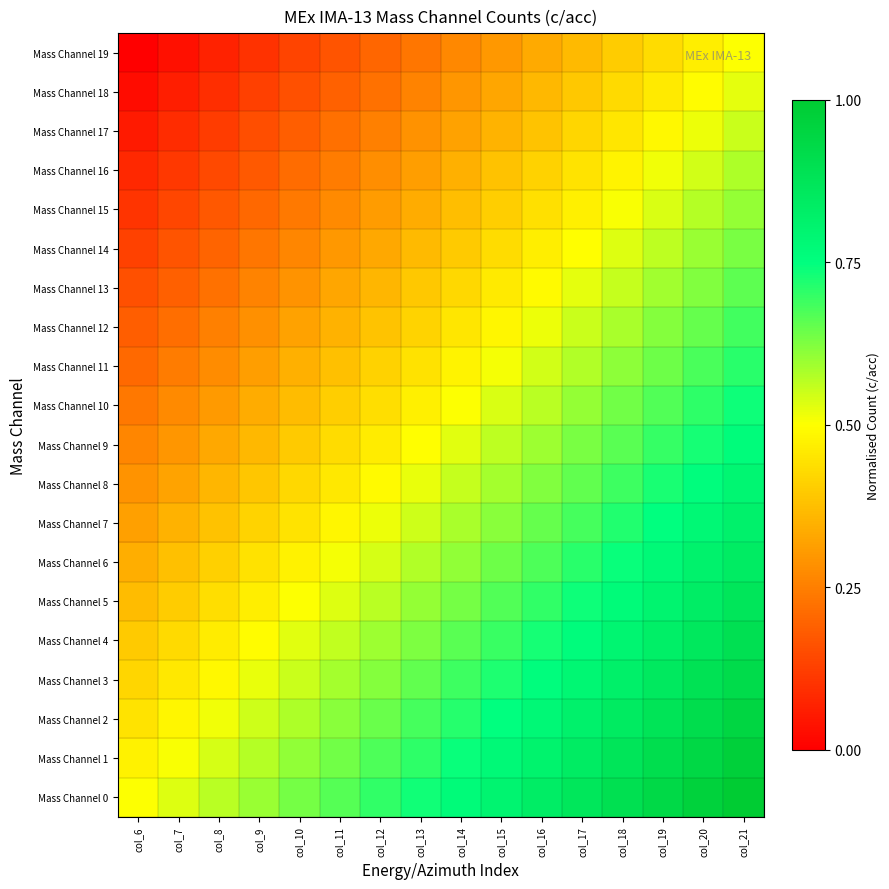

Reading left to right, extract all data points from this chart.

Mass Channel 0: col_6=0.5	col_7=0.5	col_8=0.6	col_9=0.6	col_10=0.6	col_11=0.7	col_12=0.7	col_13=0.7	col_14=0.8	col_15=0.8	col_16=0.8	col_17=0.9	col_18=0.9	col_19=0.9	col_20=1.0	col_21=1.0
Mass Channel 1: col_6=0.5	col_7=0.5	col_8=0.5	col_9=0.6	col_10=0.6	col_11=0.6	col_12=0.7	col_13=0.7	col_14=0.7	col_15=0.8	col_16=0.8	col_17=0.8	col_18=0.9	col_19=0.9	col_20=0.9	col_21=1.0
Mass Channel 2: col_6=0.4	col_7=0.5	col_8=0.5	col_9=0.5	col_10=0.6	col_11=0.6	col_12=0.6	col_13=0.7	col_14=0.7	col_15=0.7	col_16=0.8	col_17=0.8	col_18=0.8	col_19=0.9	col_20=0.9	col_21=0.9
Mass Channel 3: col_6=0.4	col_7=0.5	col_8=0.5	col_9=0.5	col_10=0.6	col_11=0.6	col_12=0.6	col_13=0.7	col_14=0.7	col_15=0.7	col_16=0.8	col_17=0.8	col_18=0.8	col_19=0.9	col_20=0.9	col_21=0.9
Mass Channel 4: col_6=0.4	col_7=0.4	col_8=0.5	col_9=0.5	col_10=0.5	col_11=0.6	col_12=0.6	col_13=0.6	col_14=0.7	col_15=0.7	col_16=0.7	col_17=0.8	col_18=0.8	col_19=0.8	col_20=0.9	col_21=0.9
Mass Channel 5: col_6=0.4	col_7=0.4	col_8=0.4	col_9=0.5	col_10=0.5	col_11=0.5	col_12=0.6	col_13=0.6	col_14=0.6	col_15=0.7	col_16=0.7	col_17=0.7	col_18=0.8	col_19=0.8	col_20=0.8	col_21=0.9
Mass Channel 6: col_6=0.3	col_7=0.4	col_8=0.4	col_9=0.4	col_10=0.5	col_11=0.5	col_12=0.5	col_13=0.6	col_14=0.6	col_15=0.6	col_16=0.7	col_17=0.7	col_18=0.7	col_19=0.8	col_20=0.8	col_21=0.8
Mass Channel 7: col_6=0.3	col_7=0.3	col_8=0.4	col_9=0.4	col_10=0.4	col_11=0.5	col_12=0.5	col_13=0.5	col_14=0.6	col_15=0.6	col_16=0.6	col_17=0.7	col_18=0.7	col_19=0.7	col_20=0.8	col_21=0.8
Mass Channel 8: col_6=0.3	col_7=0.3	col_8=0.4	col_9=0.4	col_10=0.4	col_11=0.5	col_12=0.5	col_13=0.5	col_14=0.6	col_15=0.6	col_16=0.6	col_17=0.7	col_18=0.7	col_19=0.7	col_20=0.8	col_21=0.8
Mass Channel 9: col_6=0.3	col_7=0.3	col_8=0.3	col_9=0.4	col_10=0.4	col_11=0.4	col_12=0.5	col_13=0.5	col_14=0.5	col_15=0.6	col_16=0.6	col_17=0.6	col_18=0.7	col_19=0.7	col_20=0.7	col_21=0.8
Mass Channel 10: col_6=0.2	col_7=0.3	col_8=0.3	col_9=0.3	col_10=0.4	col_11=0.4	col_12=0.4	col_13=0.5	col_14=0.5	col_15=0.5	col_16=0.6	col_17=0.6	col_18=0.6	col_19=0.7	col_20=0.7	col_21=0.7
Mass Channel 11: col_6=0.2	col_7=0.2	col_8=0.3	col_9=0.3	col_10=0.3	col_11=0.4	col_12=0.4	col_13=0.4	col_14=0.5	col_15=0.5	col_16=0.5	col_17=0.6	col_18=0.6	col_19=0.6	col_20=0.7	col_21=0.7
Mass Channel 12: col_6=0.2	col_7=0.2	col_8=0.3	col_9=0.3	col_10=0.3	col_11=0.4	col_12=0.4	col_13=0.4	col_14=0.5	col_15=0.5	col_16=0.5	col_17=0.6	col_18=0.6	col_19=0.6	col_20=0.7	col_21=0.7
Mass Channel 13: col_6=0.2	col_7=0.2	col_8=0.2	col_9=0.3	col_10=0.3	col_11=0.3	col_12=0.4	col_13=0.4	col_14=0.4	col_15=0.5	col_16=0.5	col_17=0.5	col_18=0.6	col_19=0.6	col_20=0.6	col_21=0.7
Mass Channel 14: col_6=0.1	col_7=0.2	col_8=0.2	col_9=0.2	col_10=0.3	col_11=0.3	col_12=0.3	col_13=0.4	col_14=0.4	col_15=0.4	col_16=0.5	col_17=0.5	col_18=0.5	col_19=0.6	col_20=0.6	col_21=0.6
Mass Channel 15: col_6=0.1	col_7=0.1	col_8=0.2	col_9=0.2	col_10=0.2	col_11=0.3	col_12=0.3	col_13=0.3	col_14=0.4	col_15=0.4	col_16=0.4	col_17=0.5	col_18=0.5	col_19=0.5	col_20=0.6	col_21=0.6
Mass Channel 16: col_6=0.1	col_7=0.1	col_8=0.1	col_9=0.2	col_10=0.2	col_11=0.2	col_12=0.3	col_13=0.3	col_14=0.3	col_15=0.4	col_16=0.4	col_17=0.4	col_18=0.5	col_19=0.5	col_20=0.5	col_21=0.6
Mass Channel 17: col_6=0.1	col_7=0.1	col_8=0.1	col_9=0.2	col_10=0.2	col_11=0.2	col_12=0.3	col_13=0.3	col_14=0.3	col_15=0.4	col_16=0.4	col_17=0.4	col_18=0.5	col_19=0.5	col_20=0.5	col_21=0.6
Mass Channel 18: col_6=0.0	col_7=0.1	col_8=0.1	col_9=0.1	col_10=0.2	col_11=0.2	col_12=0.2	col_13=0.3	col_14=0.3	col_15=0.3	col_16=0.4	col_17=0.4	col_18=0.4	col_19=0.5	col_20=0.5	col_21=0.5
Mass Channel 19: col_6=0.0	col_7=0.0	col_8=0.1	col_9=0.1	col_10=0.1	col_11=0.2	col_12=0.2	col_13=0.2	col_14=0.3	col_15=0.3	col_16=0.3	col_17=0.4	col_18=0.4	col_19=0.4	col_20=0.5	col_21=0.5